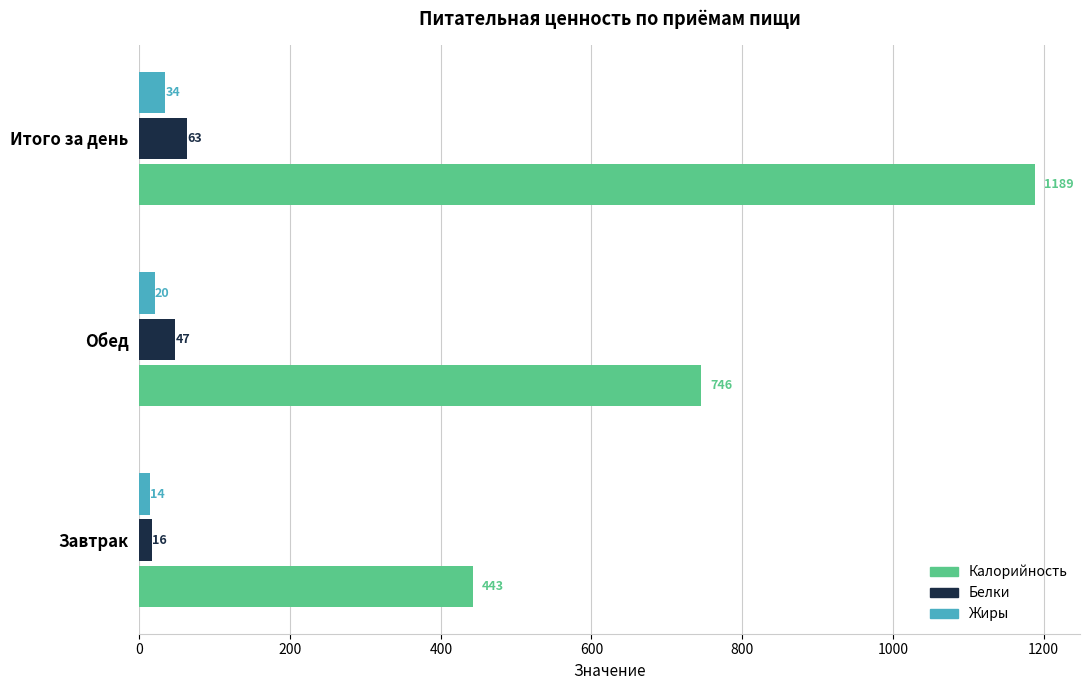

What is the minimum value shown in the chart?

14